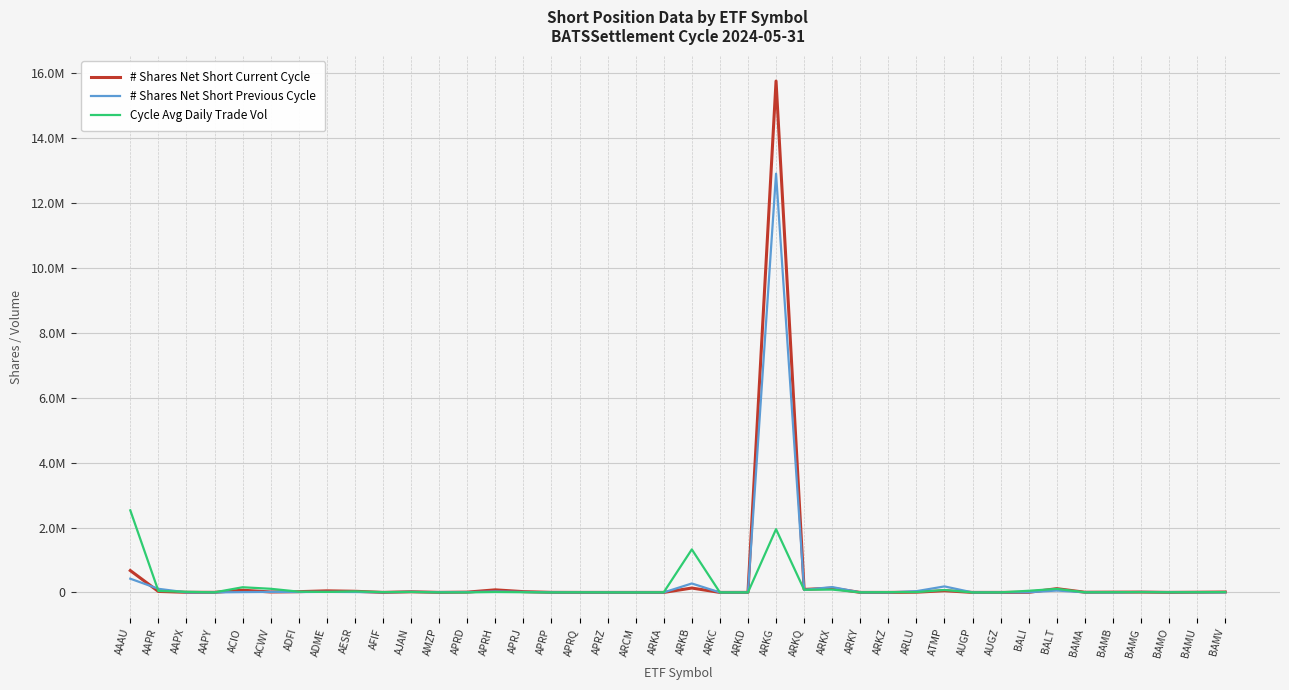

The # Shares Net Short Current Cycle series shows 48316 at ADME. True or false?

True